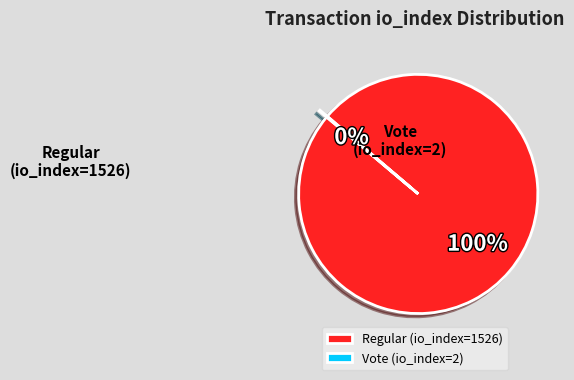

What portion of the pie excludes Regular (io_index=1526)?

0.1%